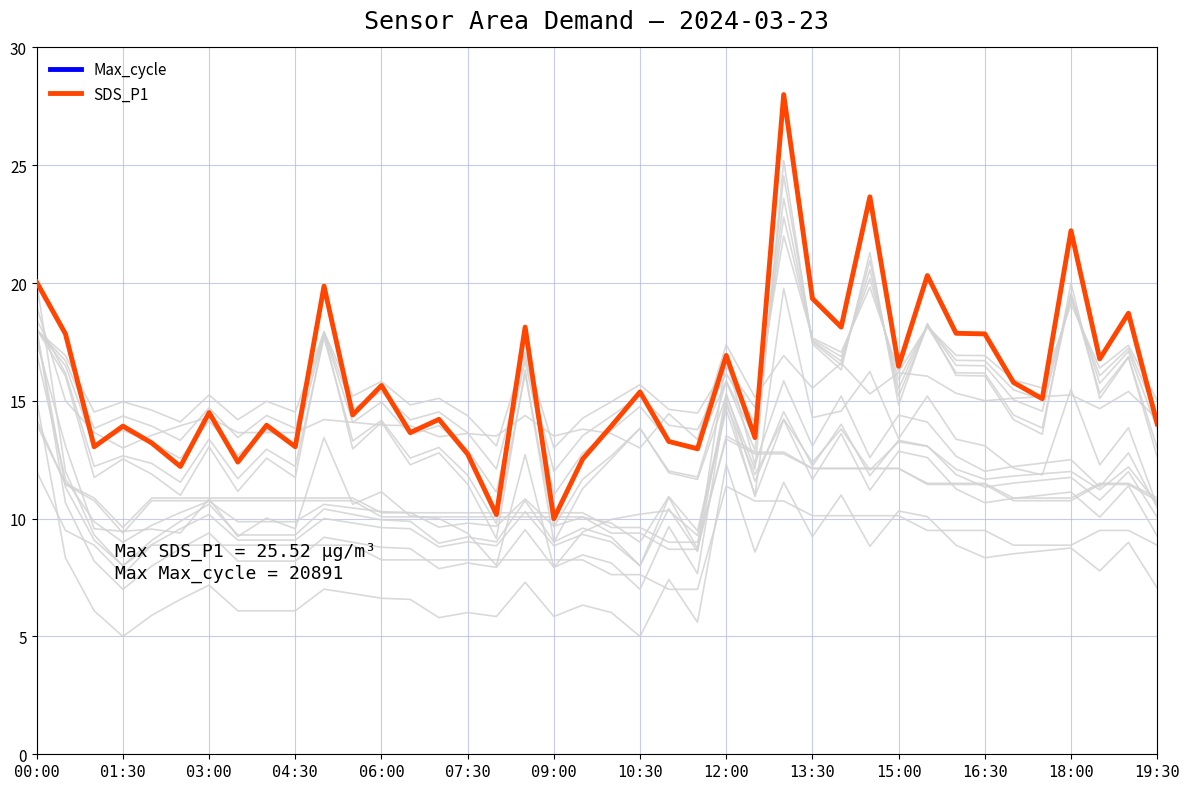

What is the sum of all Max_cycle values?

685068.6